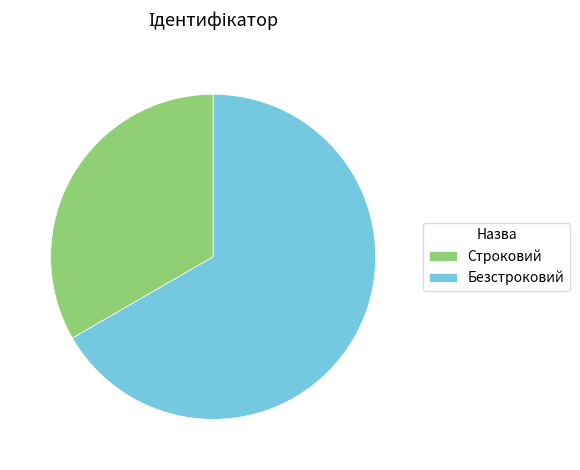

Does any single category account for the majority?

Yes